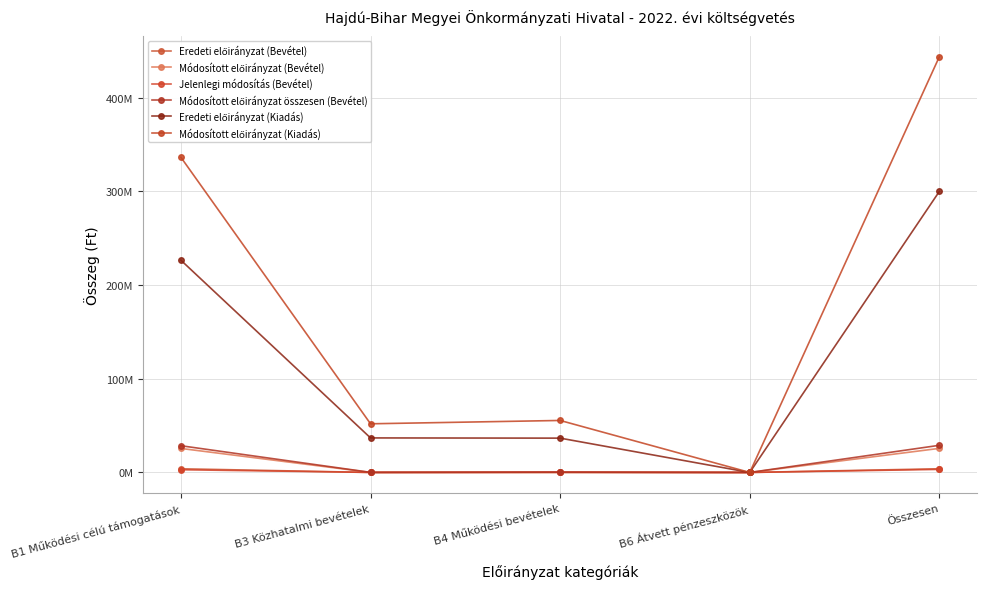

Reading right to left, transcribe all the data shown in this chart.

Eredeti előirányzat (Bevétel): Összesen=3939167	B6 Átvett pénzeszközök=0	B4 Működési bevételek=0	B3 Közhatalmi bevételek=0	B1 Működési célú támogatások=3939167
Módosított előirányzat (Bevétel): Összesen=25710093	B6 Átvett pénzeszközök=0	B4 Működési bevételek=25400	B3 Közhatalmi bevételek=42000	B1 Működési célú támogatások=25642693
Jelenlegi módosítás (Bevétel): Összesen=3283638	B6 Átvett pénzeszközök=0	B4 Működési bevételek=334118	B3 Közhatalmi bevételek=51000	B1 Működési célú támogatások=2898520
Módosított előirányzat összesen (Bevétel): Összesen=28993731	B6 Átvett pénzeszközök=0	B4 Működési bevételek=359518	B3 Közhatalmi bevételek=93000	B1 Működési célú támogatások=28541213
Eredeti előirányzat (Kiadás): Összesen=300099673	B6 Átvett pénzeszközök=0	B4 Működési bevételek=36640763	B3 Közhatalmi bevételek=36870206	B1 Működési célú támogatások=226588704
Módosított előirányzat (Kiadás): Összesen=443946496	B6 Átvett pénzeszközök=0	B4 Működési bevételek=55516096	B3 Közhatalmi bevételek=51955519	B1 Működési célú támogatások=336474881